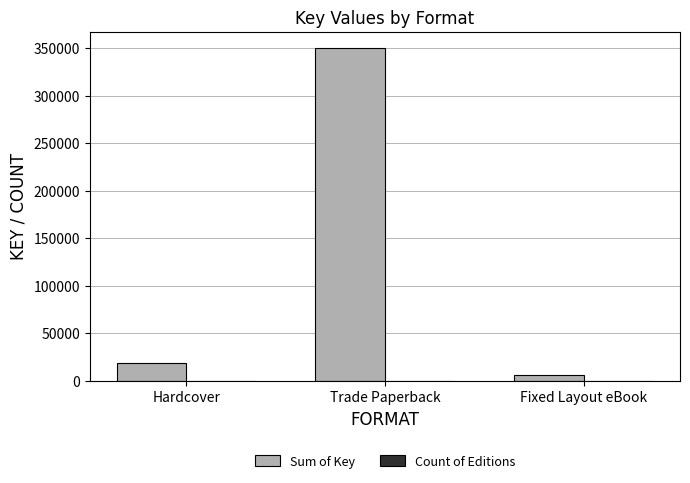

Which series has the largest total across all categories?

Sum of Key